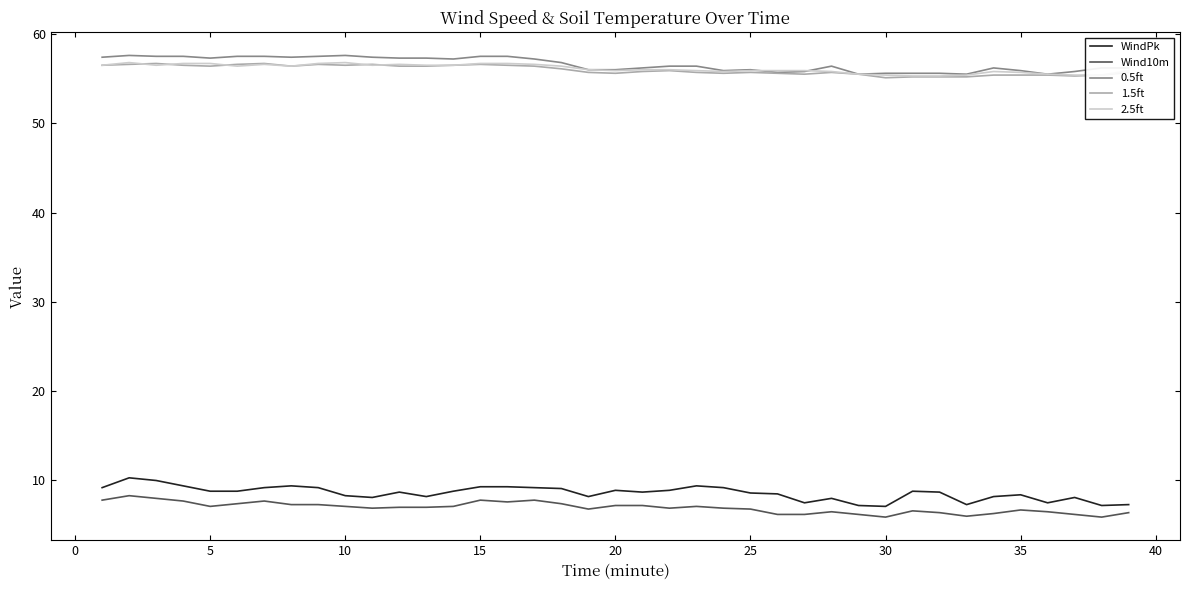

Which series has the largest total across all categories?

0.5ft